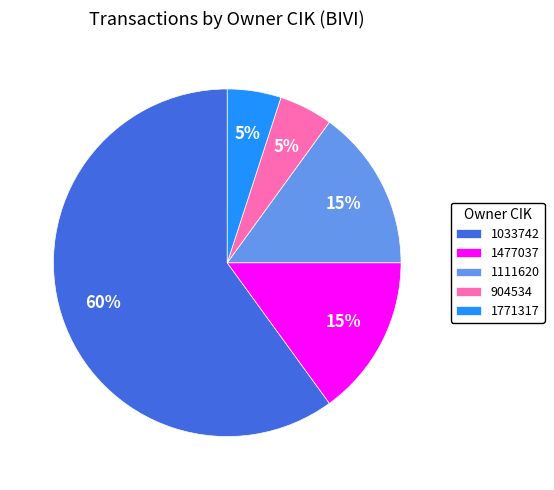

Is the sum of 1033742 and 1111620 greater than half?

Yes